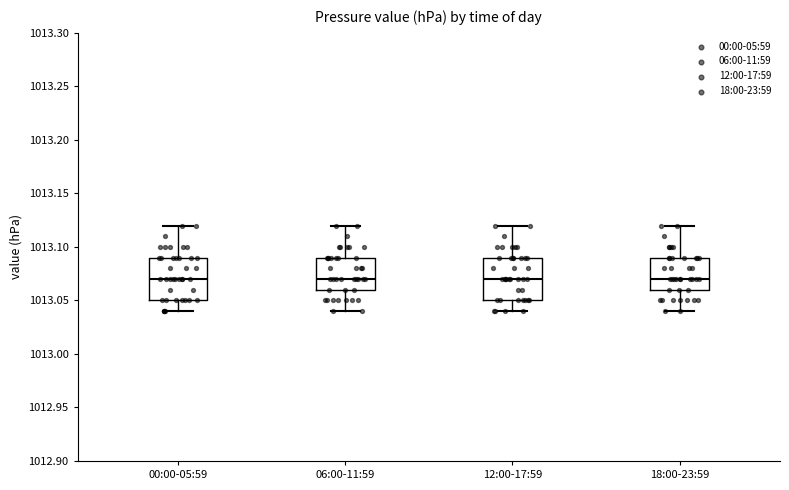

Reading left to right, transcribe this box plot: for each box, give where its median line is, the range the box spans, and where its two whiskers end, as read against the y-axis. The values are not printed on the chart, so give them approximately, as read against the axis.

00:00-05:59: median 1013.07, box 1013.05 to 1013.09, whiskers 1013.04 to 1013.12
06:00-11:59: median 1013.07, box 1013.06 to 1013.09, whiskers 1013.04 to 1013.12
12:00-17:59: median 1013.07, box 1013.05 to 1013.09, whiskers 1013.04 to 1013.12
18:00-23:59: median 1013.07, box 1013.06 to 1013.09, whiskers 1013.04 to 1013.12